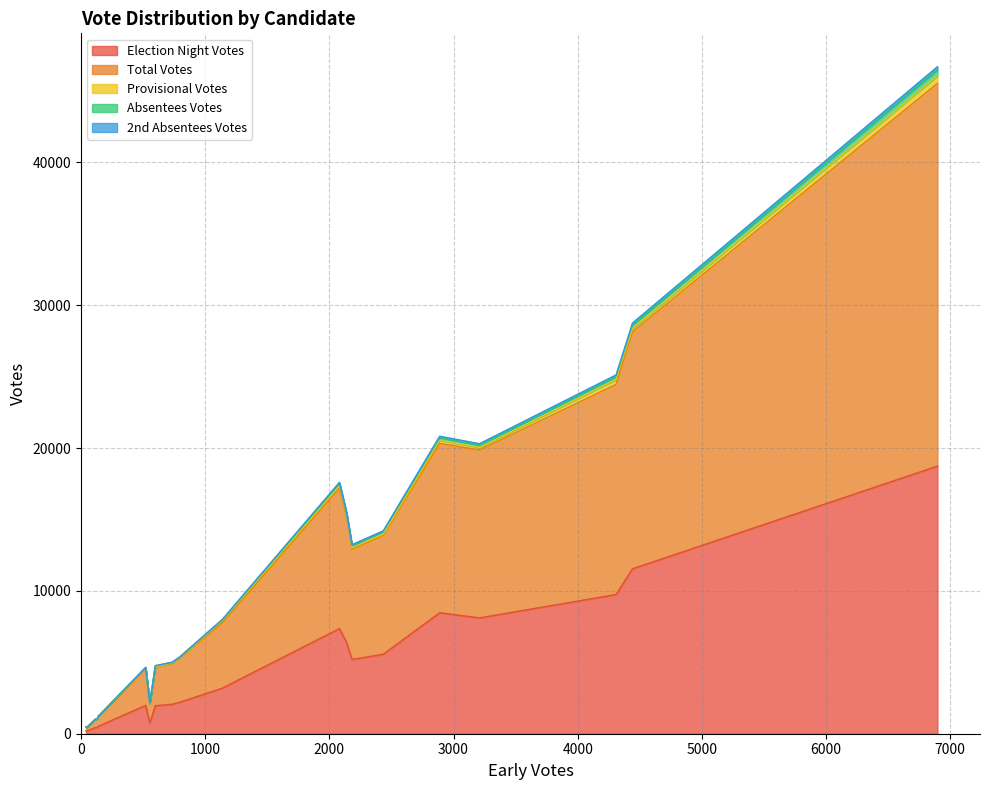

What is the maximum value for Election Night Votes?

18739